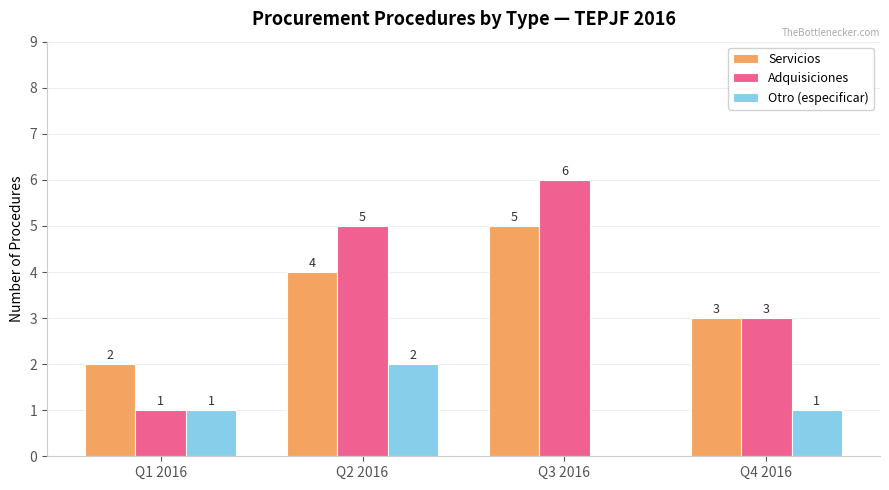

Which series has the largest total across all categories?

Adquisiciones